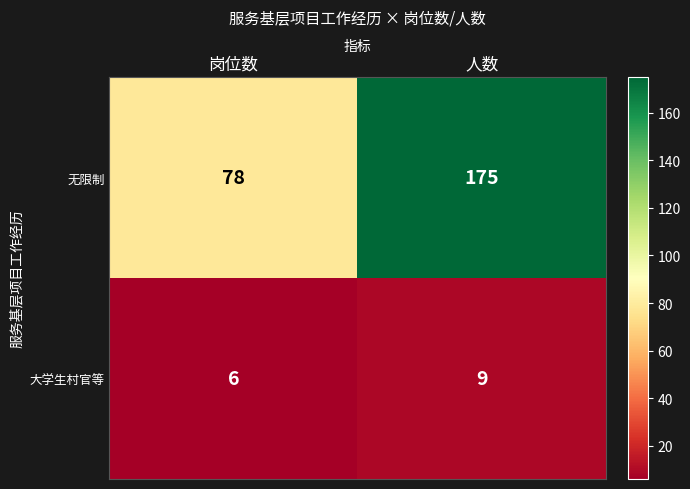

Which label corresponds to the largest value in the chart?

人数